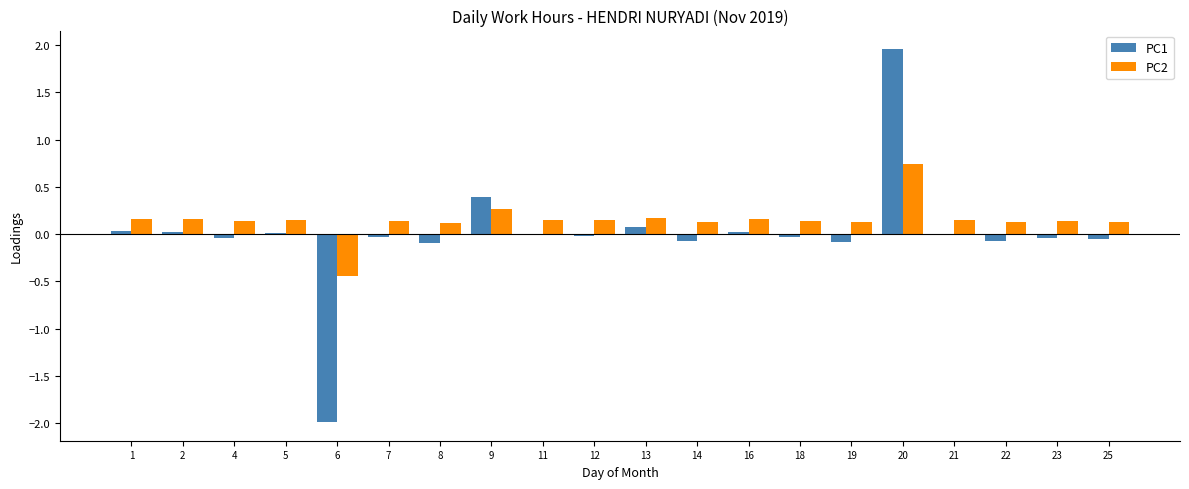

Which category has the highest value across all series?

20